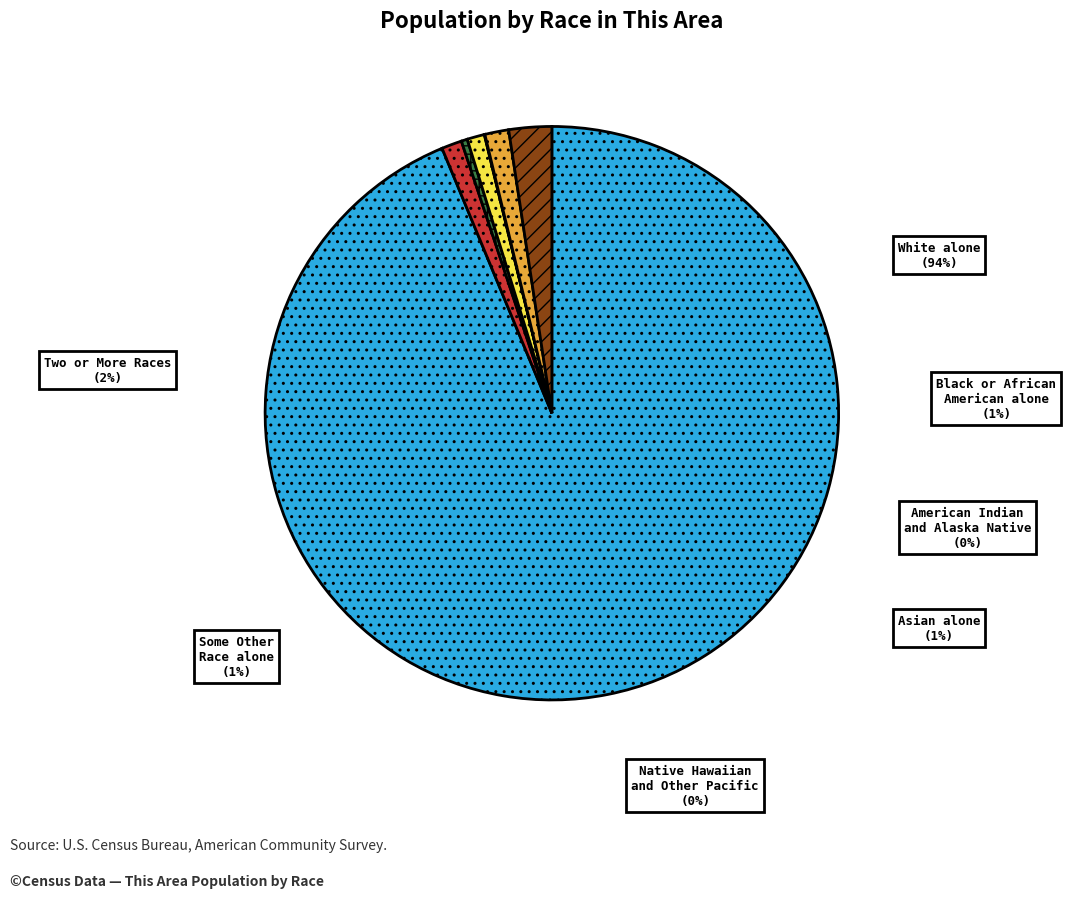

Which slice is the smallest?

Native Hawaiian and Other Pacific